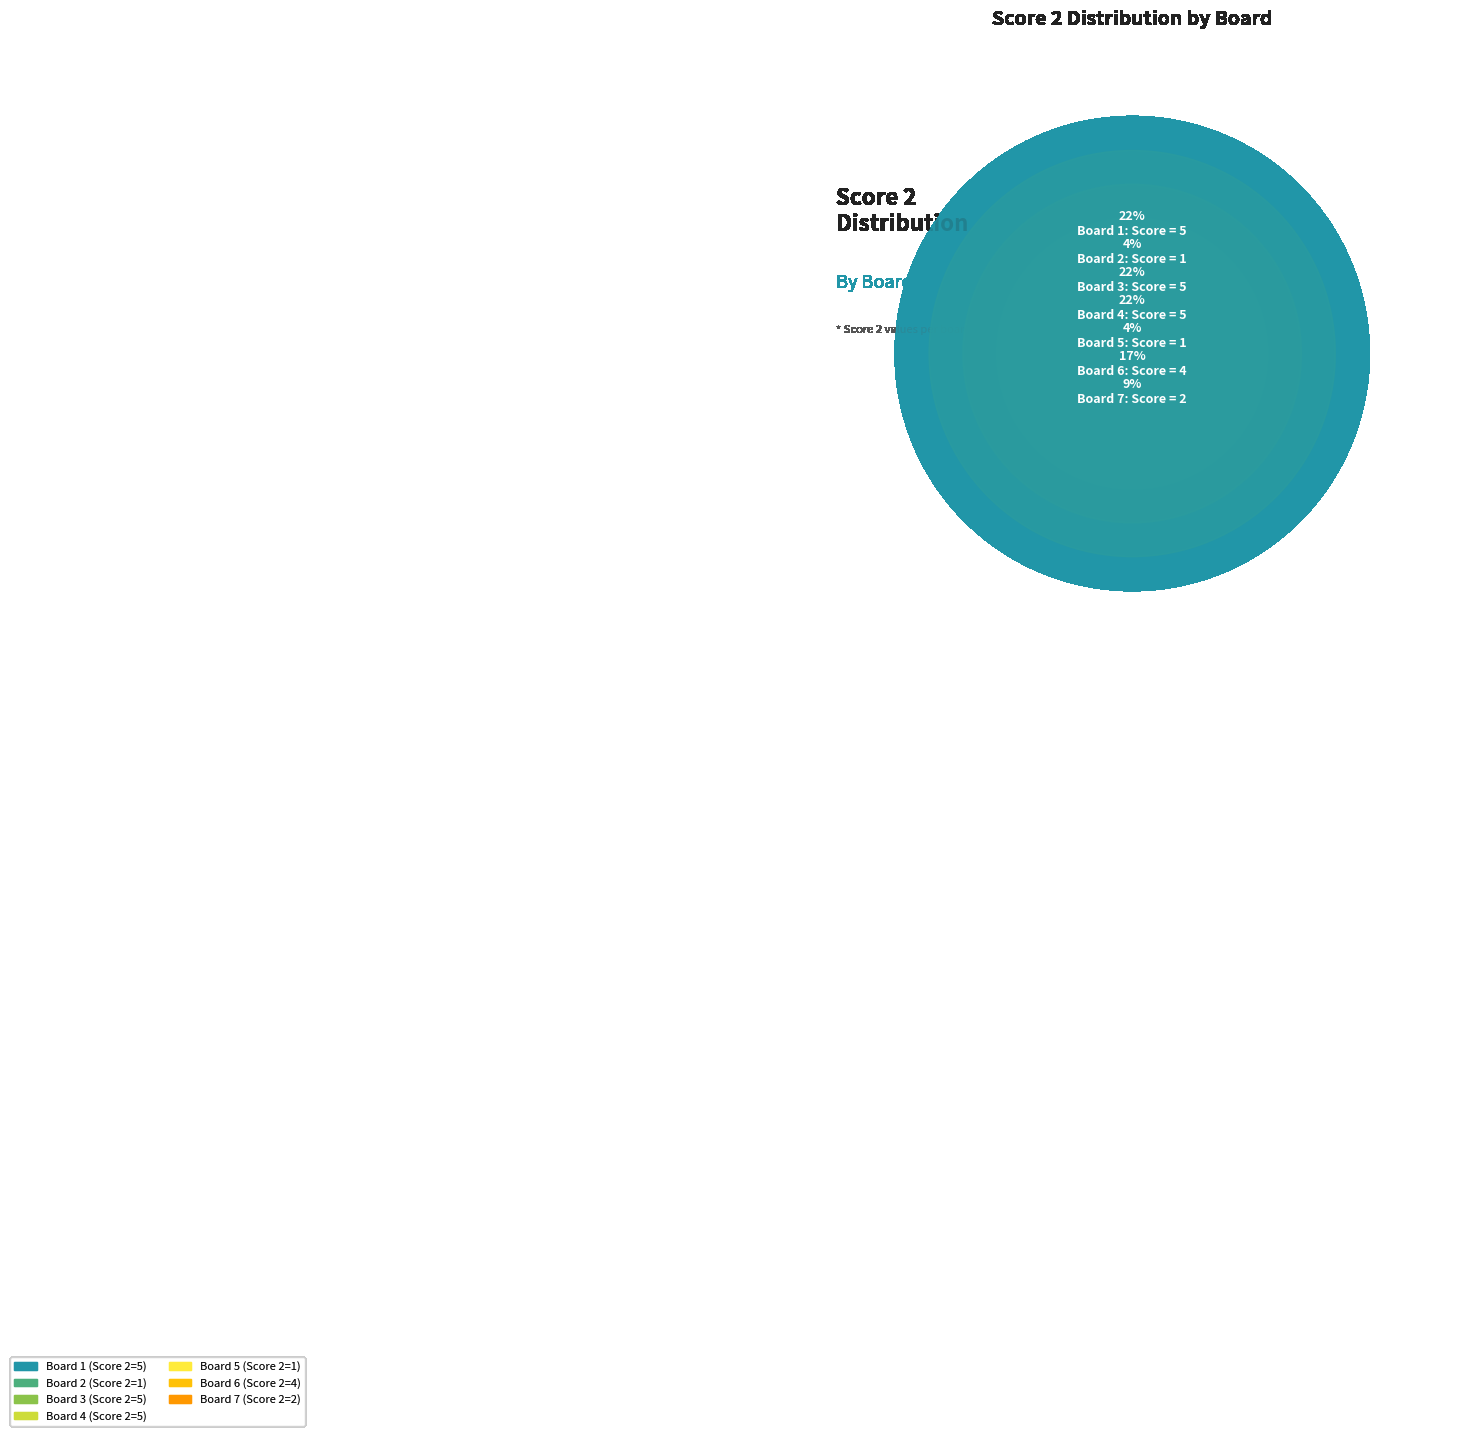

Combined, what portion of the pie is 6 and 1?

39.1%